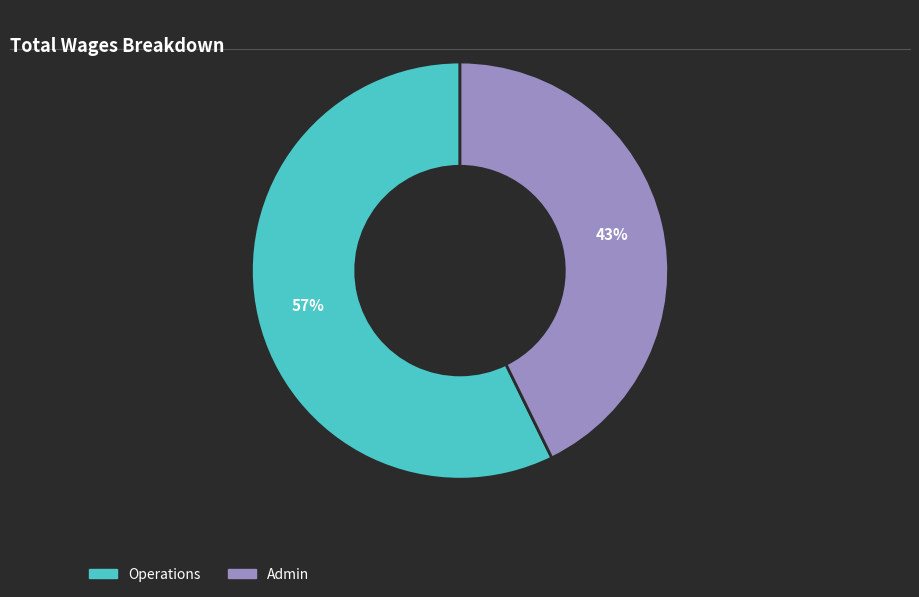

The Admin slice represents 36% of the pie. True or false?

False